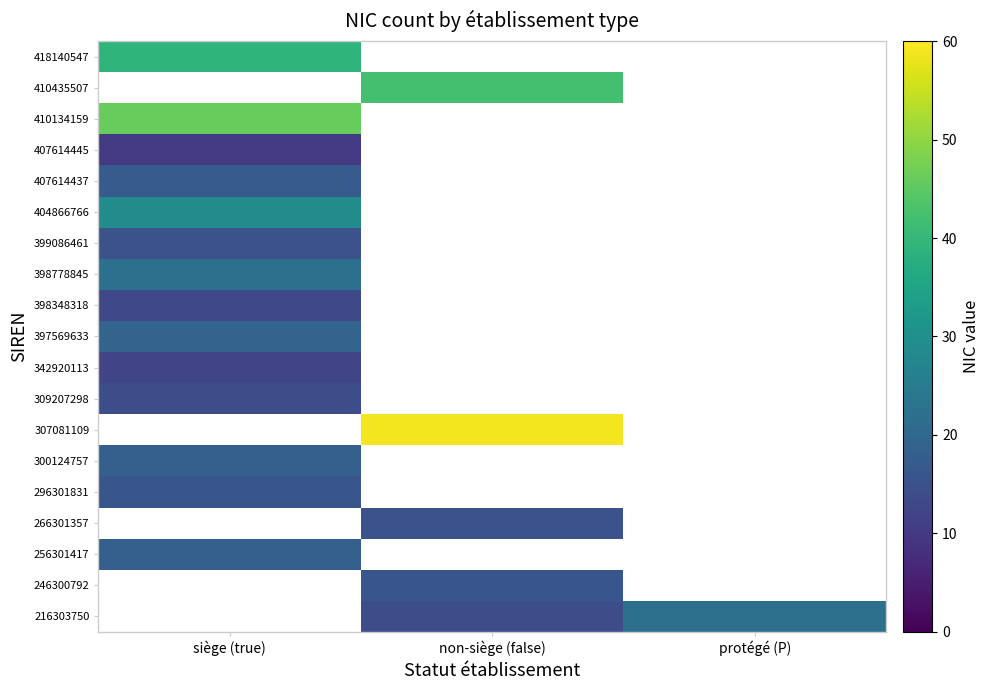

At which category does the chart reach its peak across all series?

non-siège (false)